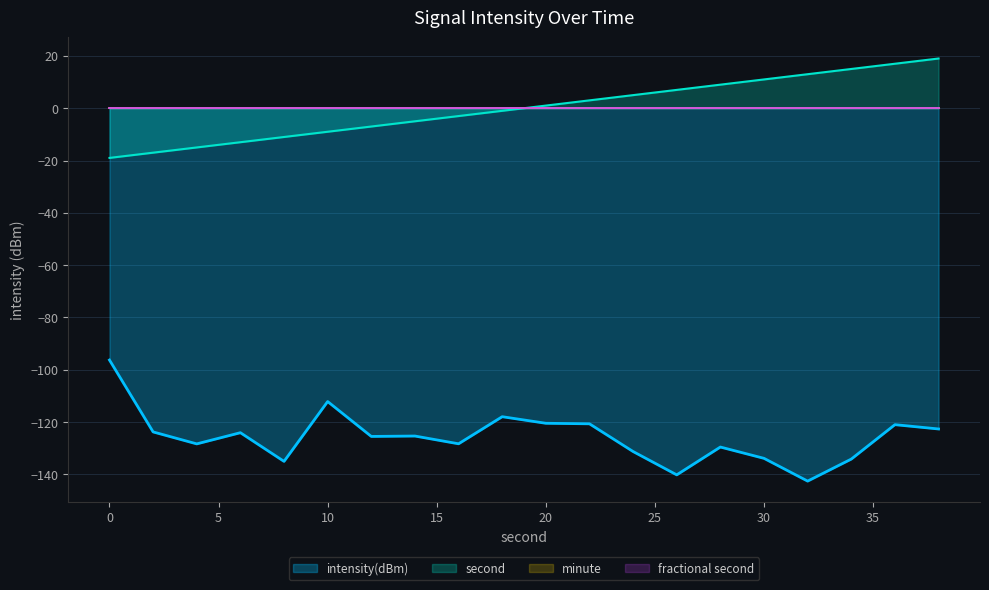

At how many categories does at least one series exceed -63?

20